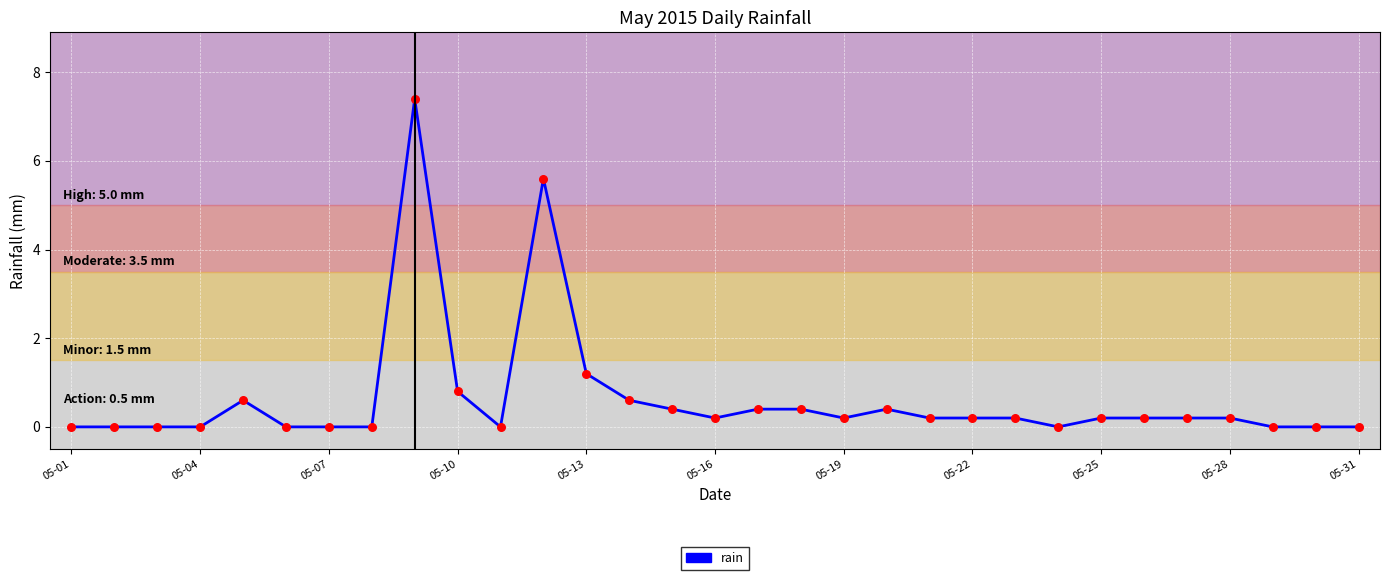

What is the difference between the maximum and minimum values?

7.4